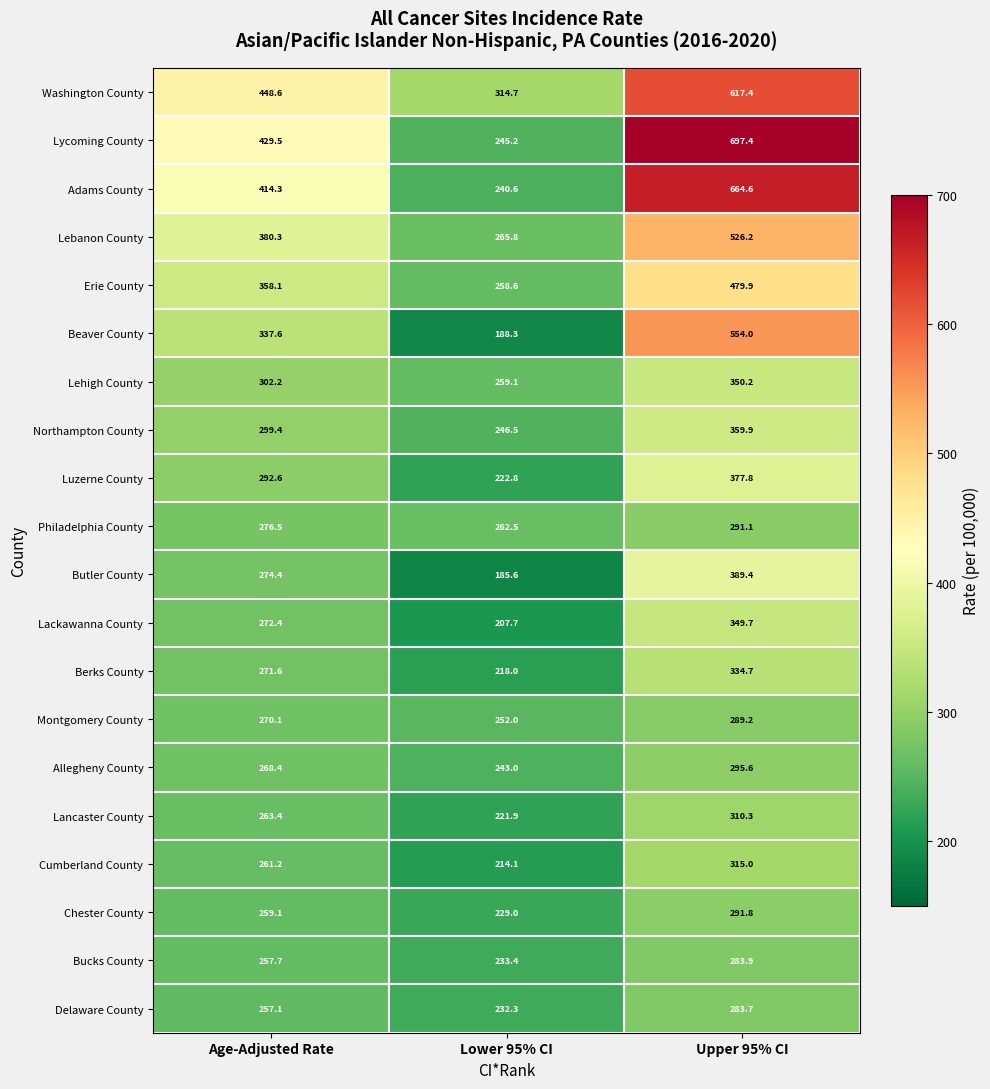

At Lower 95% CI, list the series in order from smallest to largest.

Butler County, Beaver County, Lackawanna County, Cumberland County, Berks County, Lancaster County, Luzerne County, Chester County, Delaware County, Bucks County, Adams County, Allegheny County, Lycoming County, Northampton County, Montgomery County, Erie County, Lehigh County, Philadelphia County, Lebanon County, Washington County